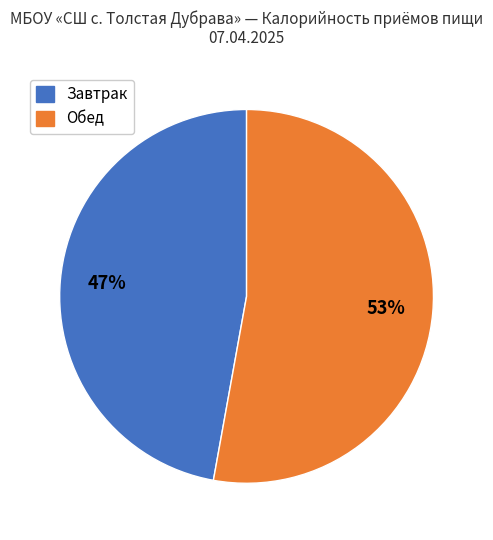

Is there a majority slice in this chart?

Yes